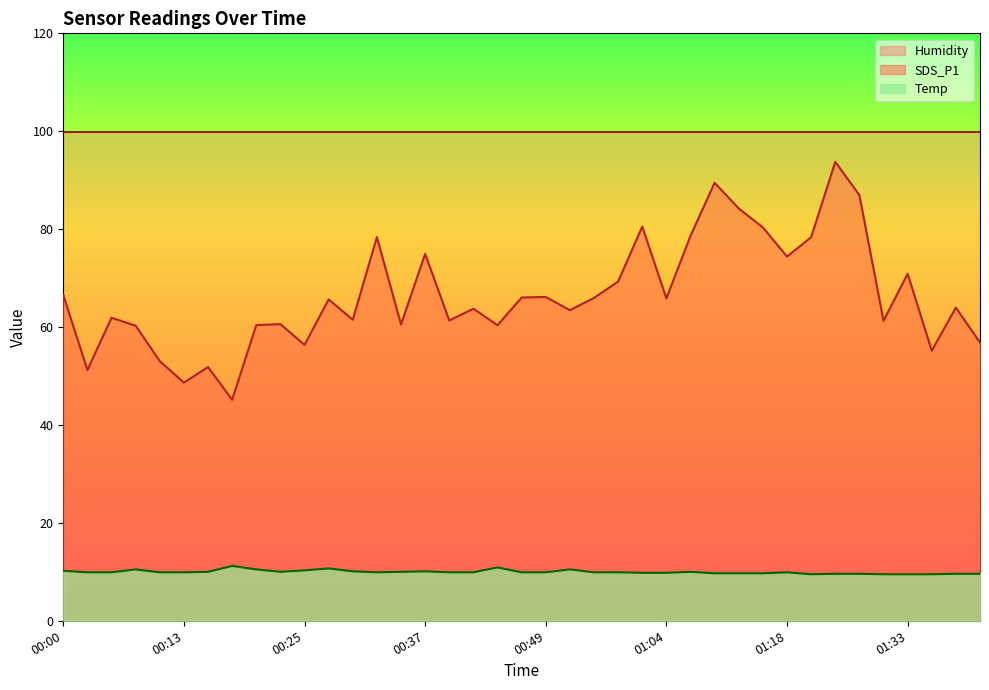

How many categories are shown in the chart?

39